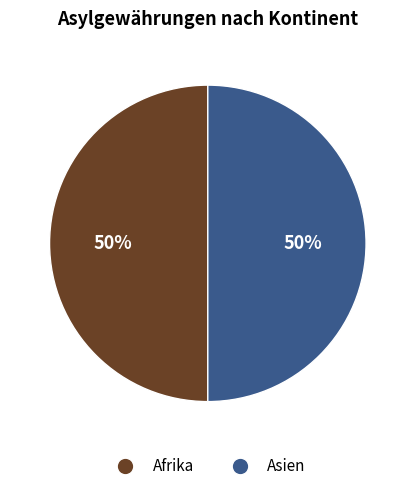

Is it true that Afrika is 63% of the pie?

False